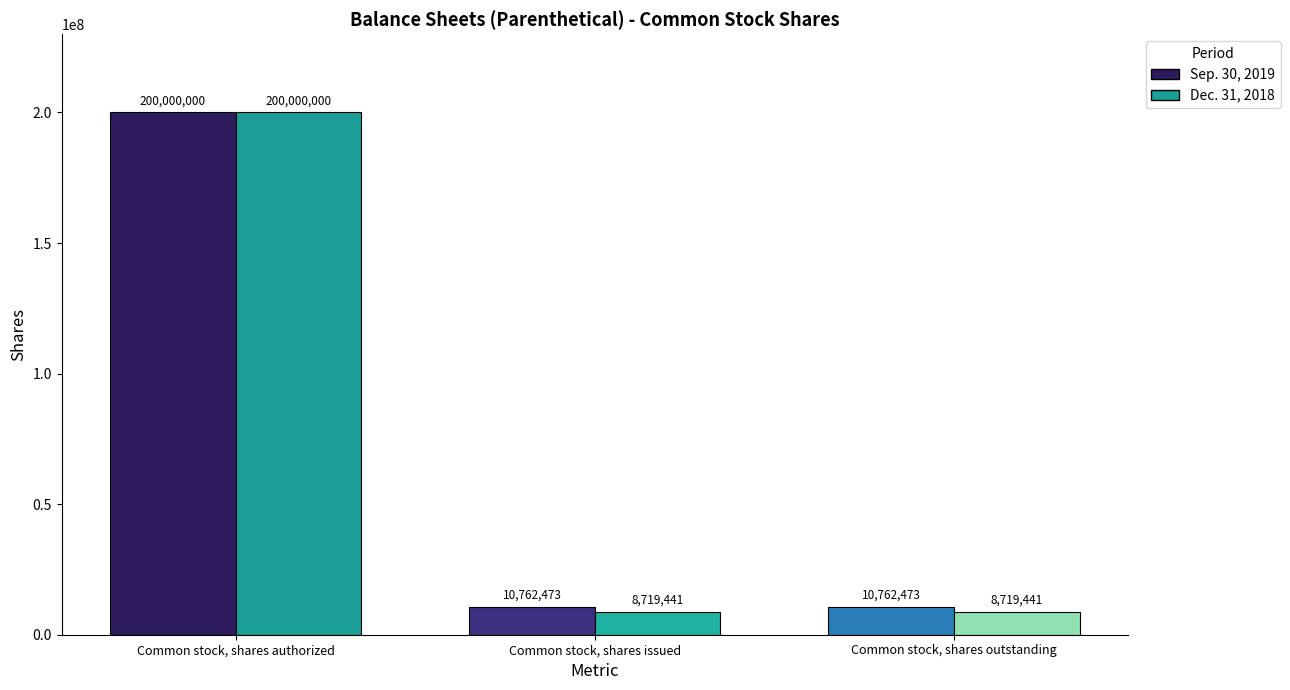

What position from the right is Common stock, shares outstanding?

1